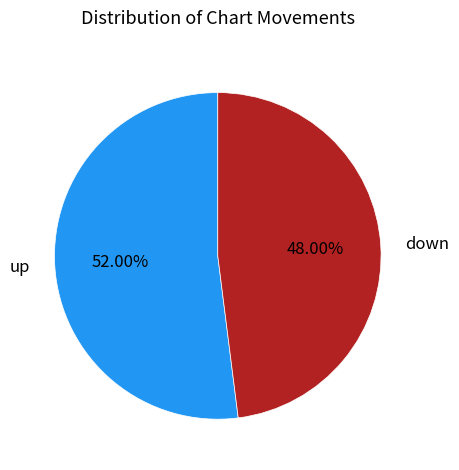

Is it true that up is 52% of the pie?

True